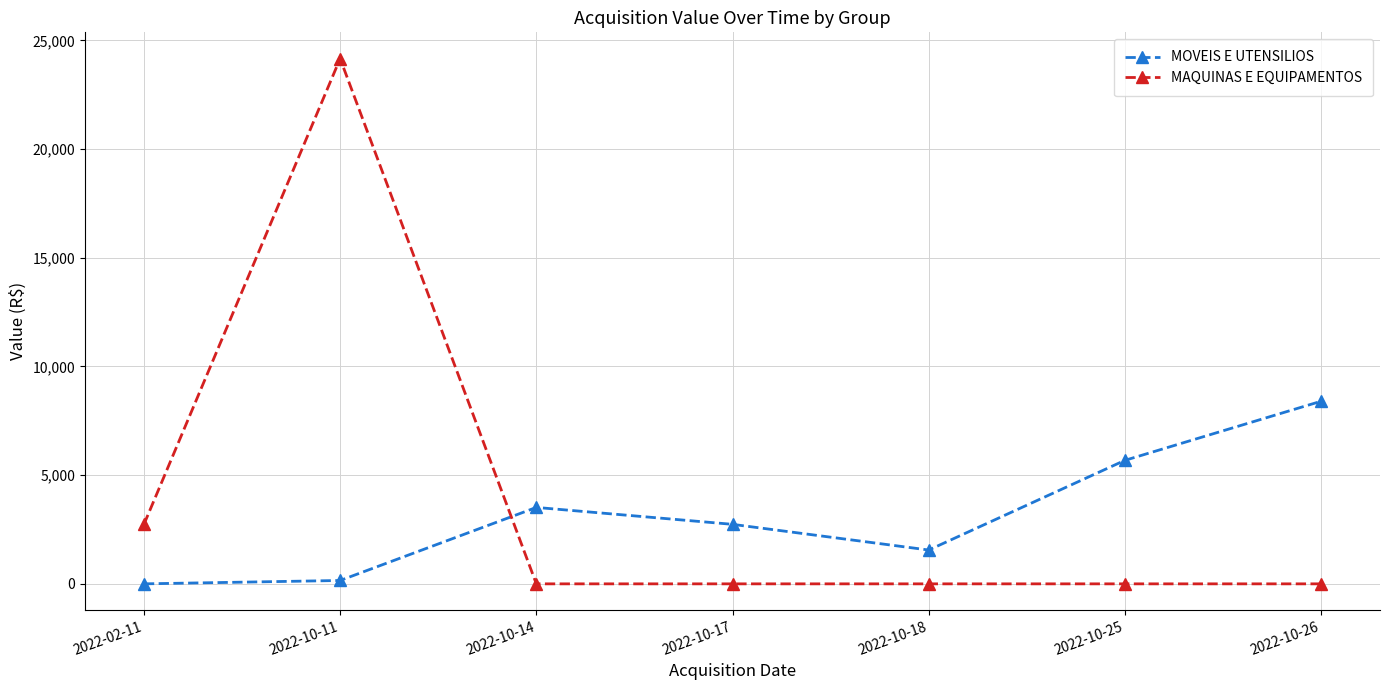

Reading right to left, extract all data points from this chart.

MOVEIS E UTENSILIOS: 2022-10-26=8400.0	2022-10-25=5682.0	2022-10-18=1556.0	2022-10-17=2737.5	2022-10-14=3516.0	2022-10-11=155.0	2022-02-11=0.0
MAQUINAS E EQUIPAMENTOS: 2022-10-26=0.0	2022-10-25=0.0	2022-10-18=0.0	2022-10-17=0.0	2022-10-14=0.0	2022-10-11=24163.0	2022-02-11=2735.0